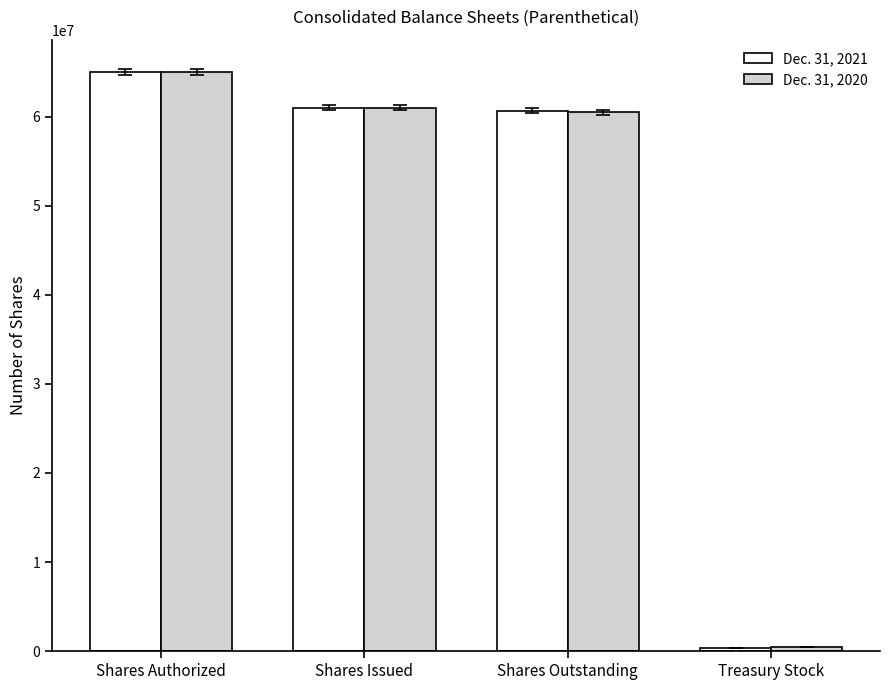

True or false: Dec. 31, 2021 has a value of 65035579 at Shares Authorized.

True